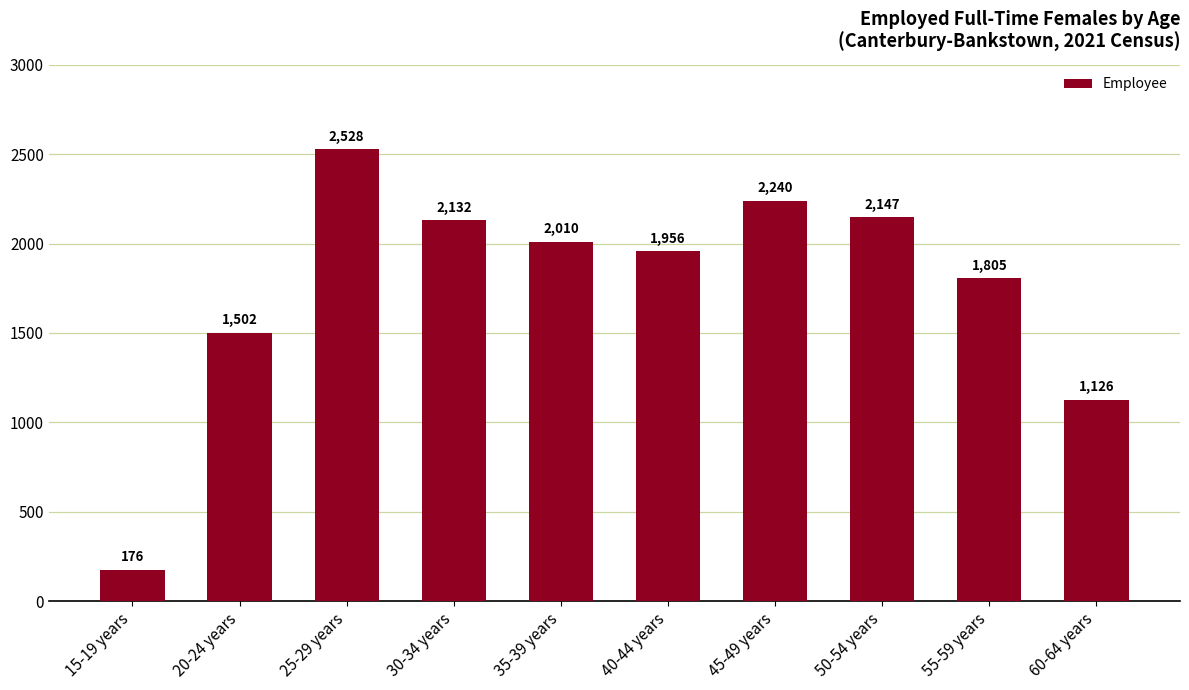

What is the value of the 7th bar from the left?

2240